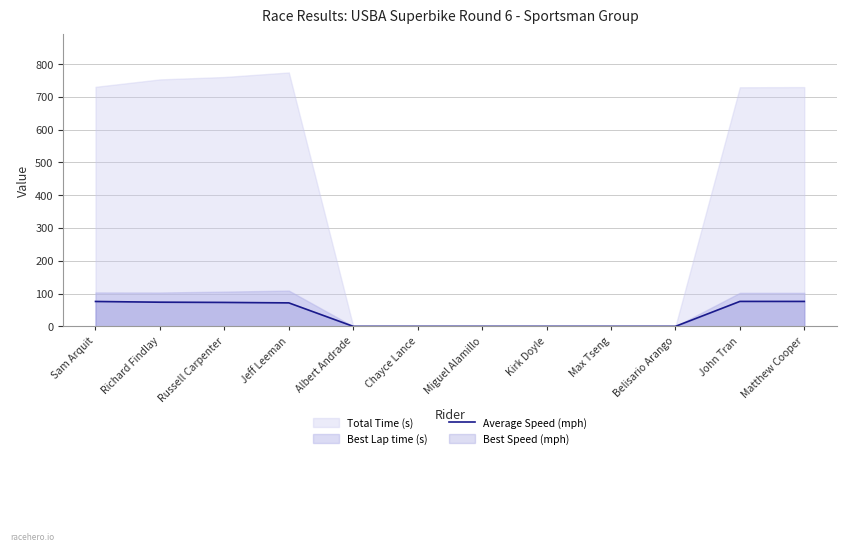

Between Kirk Doyle and Miguel Alamillo, which is larger?

Kirk Doyle